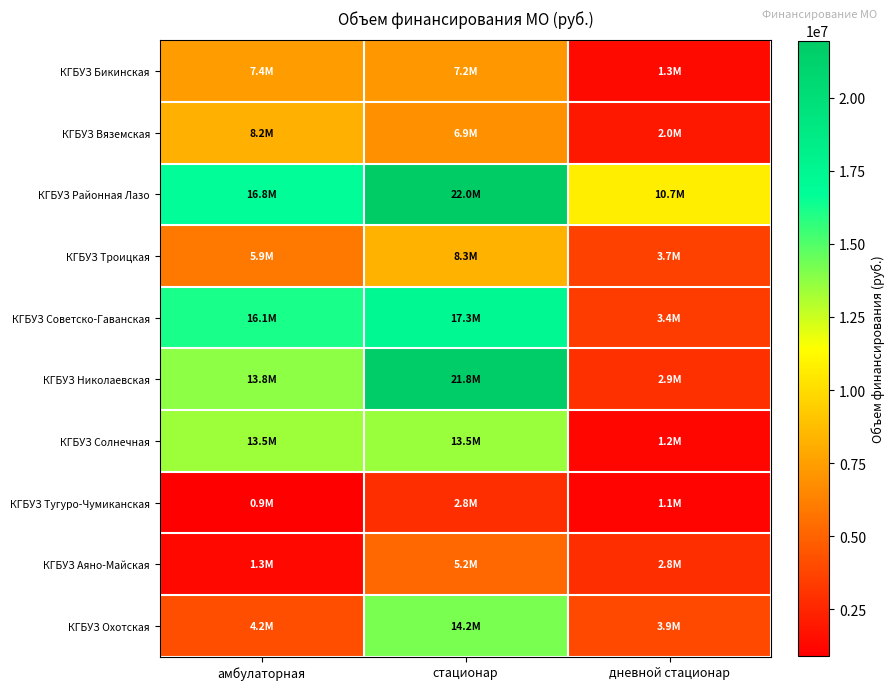

Reading left to right, extract all data points from this chart.

КГБУЗ Бикинская: амбулаторная=7386162.3	стационар=7212351.6	дневной стационар=1311064.5
КГБУЗ Вяземская: амбулаторная=8196920.5	стационар=6883826.3	дневной стационар=1957231.4
КГБУЗ Районная Лазо: амбулаторная=16779552.0	стационар=21951013.7	дневной стационар=10680599.9
КГБУЗ Троицкая: амбулаторная=5914976.6	стационар=8292494.6	дневной стационар=3679888.0
КГБУЗ Советско-Гаванская: амбулаторная=16121441.3	стационар=17268863.9	дневной стационар=3389049.5
КГБУЗ Николаевская: амбулаторная=13764445.5	стационар=21758976.9	дневной стационар=2915702.4
КГБУЗ Солнечная: амбулаторная=13460739.6	стационар=13483898.2	дневной стационар=1209082.0
КГБУЗ Тугуро-Чумиканская: амбулаторная=890888.8	стационар=2798877.4	дневной стационар=1128675.1
КГБУЗ Аяно-Майская: амбулаторная=1268676.6	стационар=5185674.4	дневной стационар=2799061.1
КГБУЗ Охотская: амбулаторная=4170529.6	стационар=14213104.6	дневной стационар=3877975.7